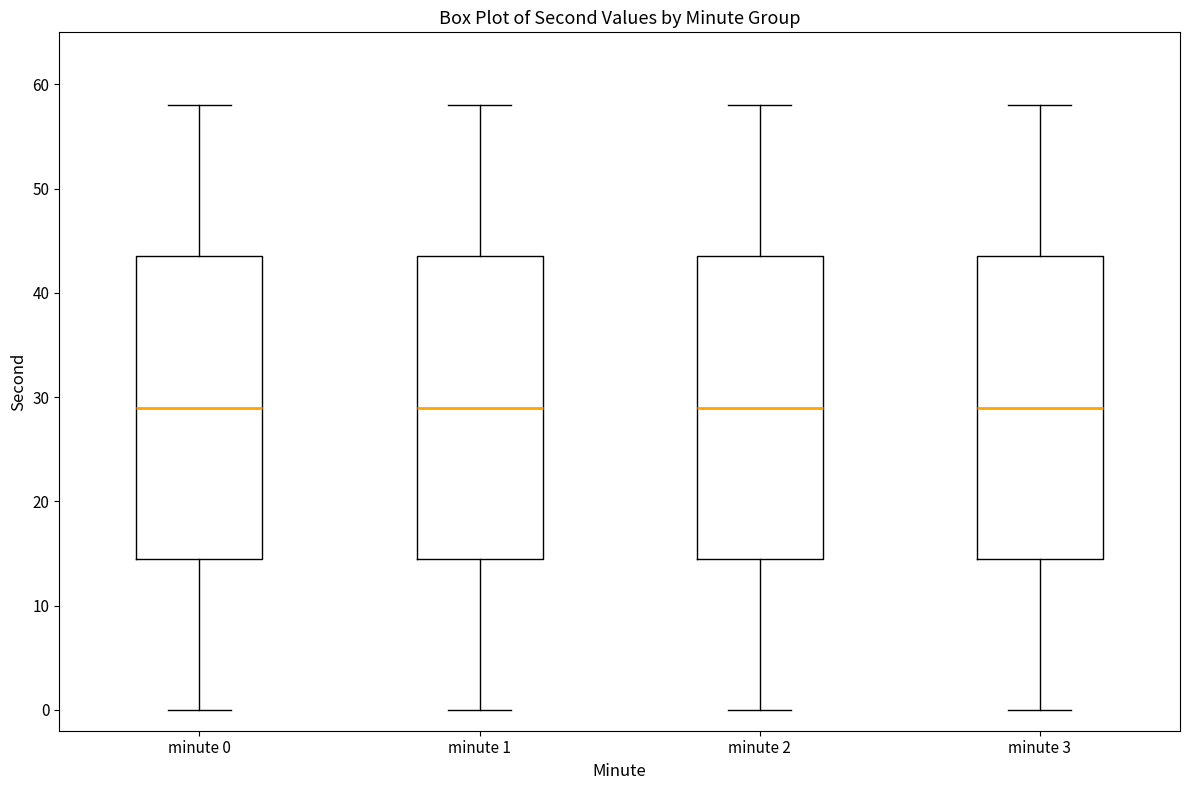

Where does the upper whisker of the box for minute 0 end on the y-axis? The values are not printed on the chart, so give them approximately, as read against the axis.

58